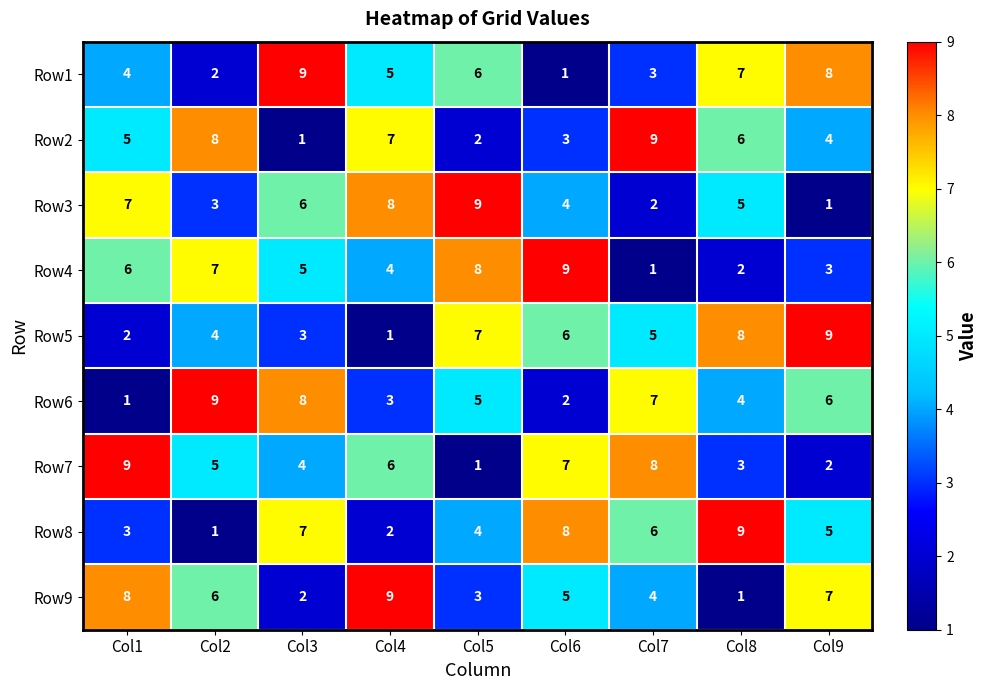

The Row7 series shows 11 at Col6. True or false?

False